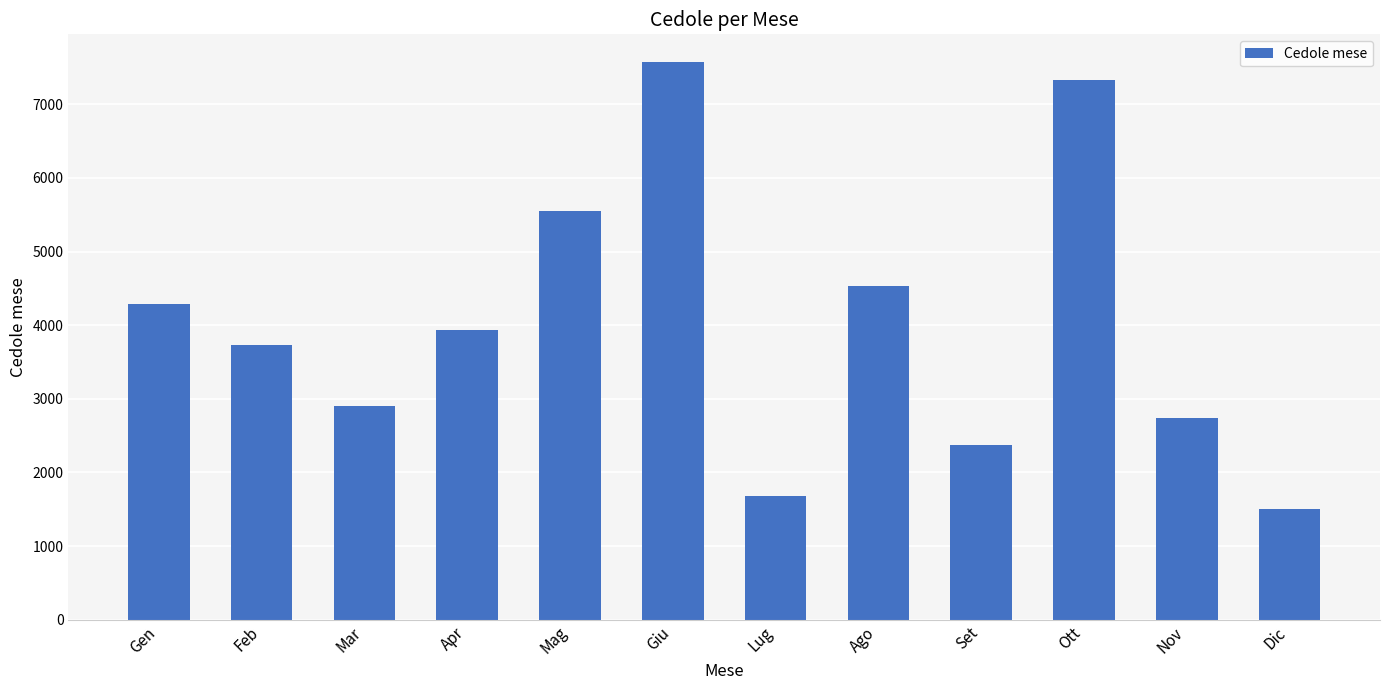

Reading left to right, what are all the values shown in this chart?

Gen=4292	Feb=3729	Mar=2907	Apr=3938	Mag=5548	Giu=7573	Lug=1677	Ago=4527	Set=2369	Ott=7336	Nov=2734	Dic=1497